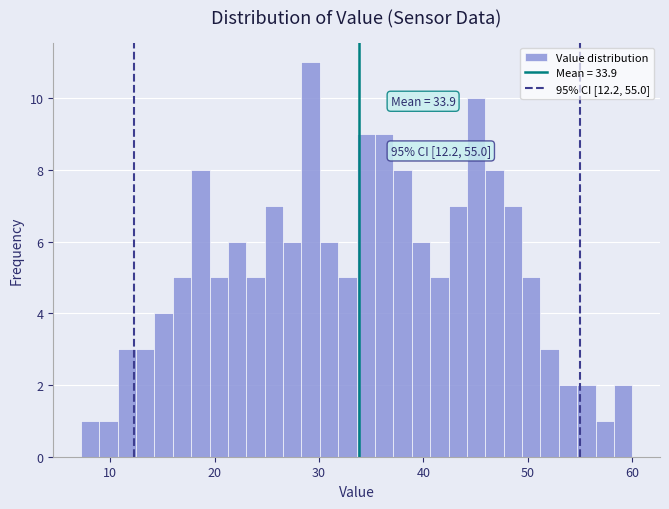

Read against the x-axis, roughly where is the centre of the tallest bar?

29